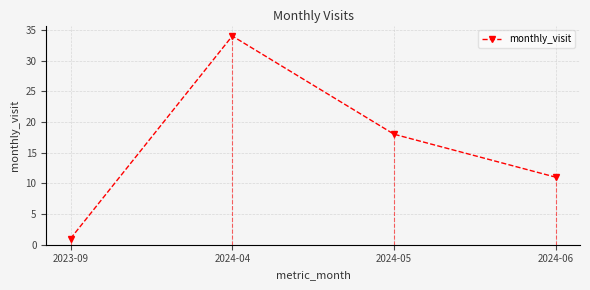

Does the chart have visible grid lines?

Yes